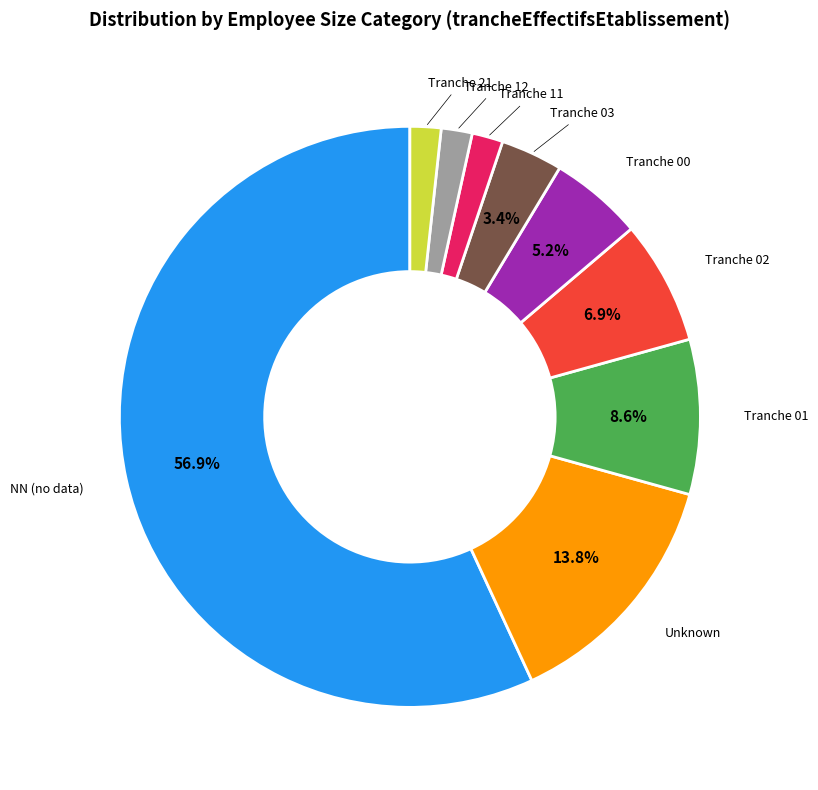

Which has a higher value, Tranche 21 or Tranche 02?

Tranche 02